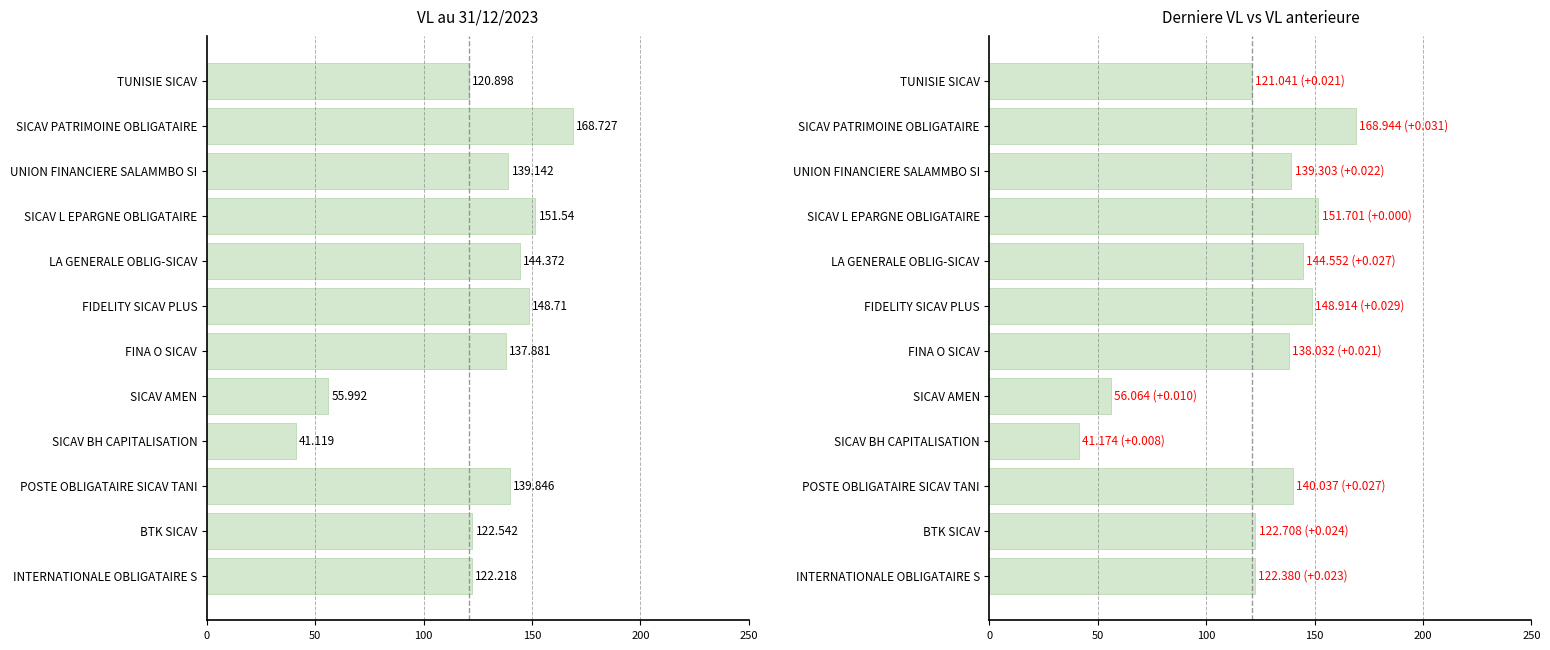

What is the total value across all series at POSTE OBLIGATAIRE SICAV TANI?

279.9